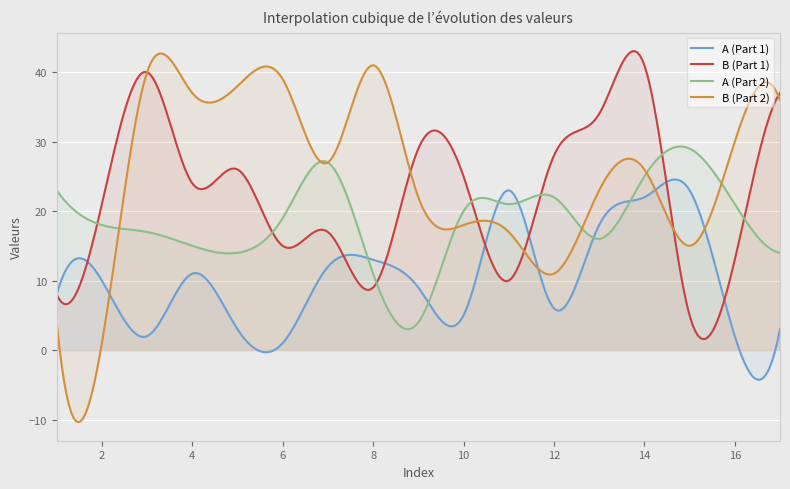

At which label is B (Part 2) closest to 21?

9